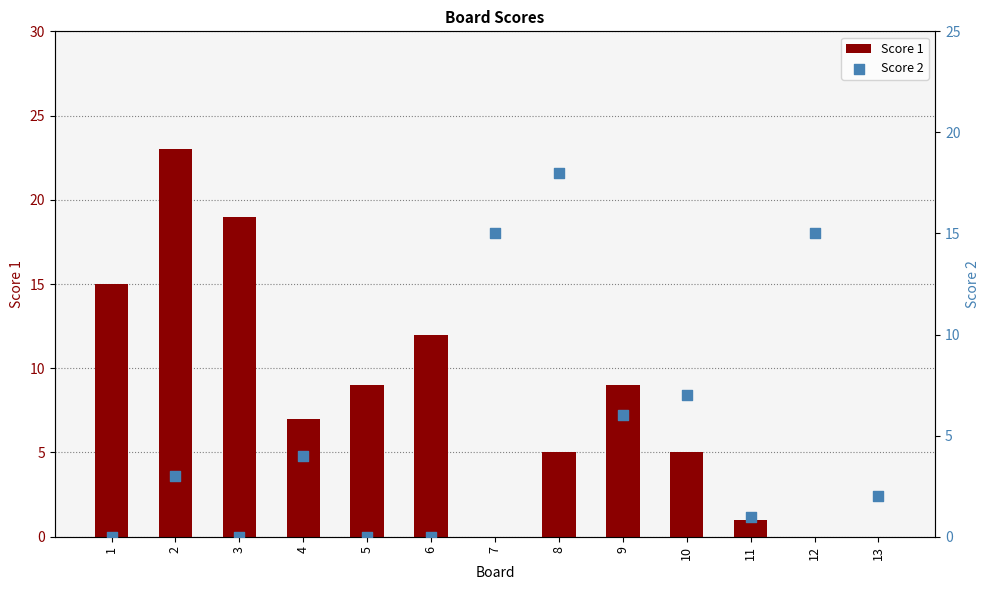

What is the total value across all series at 4?

11